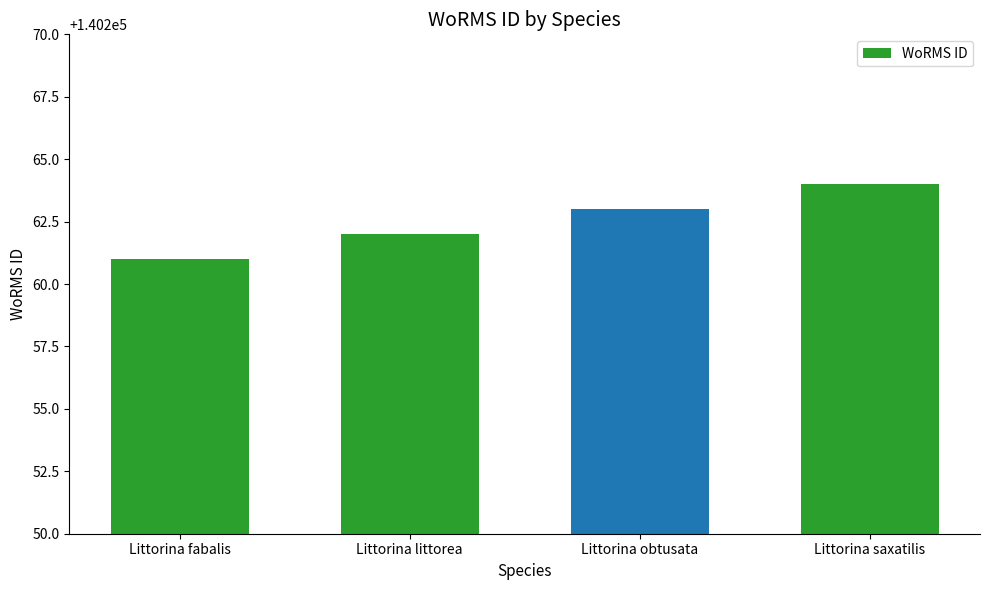

List the labels in order of value, largest first.

Littorina saxatilis, Littorina obtusata, Littorina littorea, Littorina fabalis